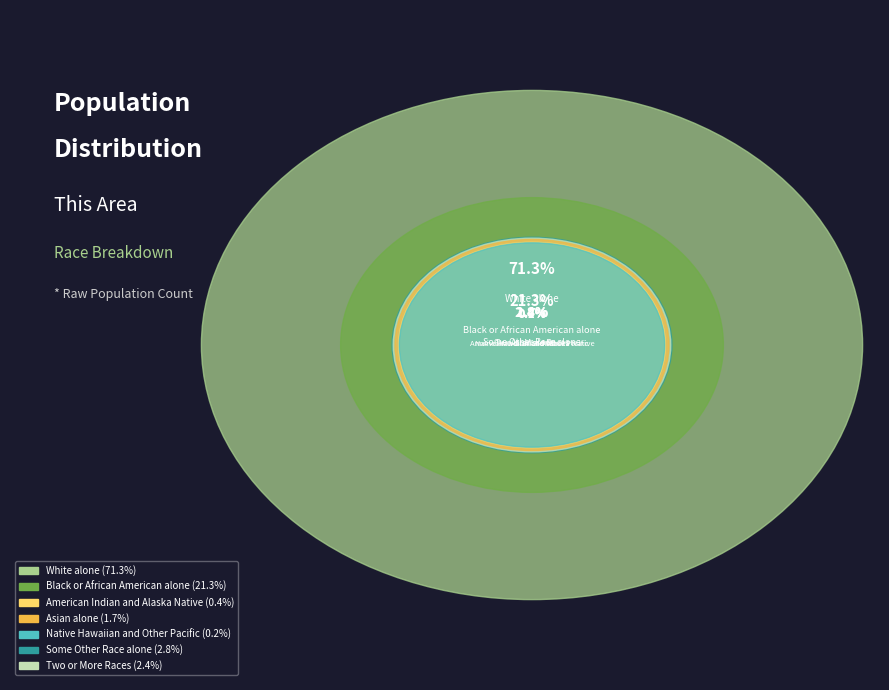

To the nearest percent, what percentage of the pie is Black or African American alone?

21%